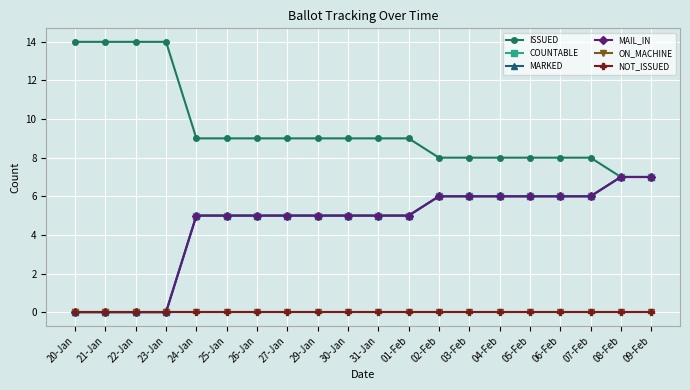

What is the greatest value displayed?

14